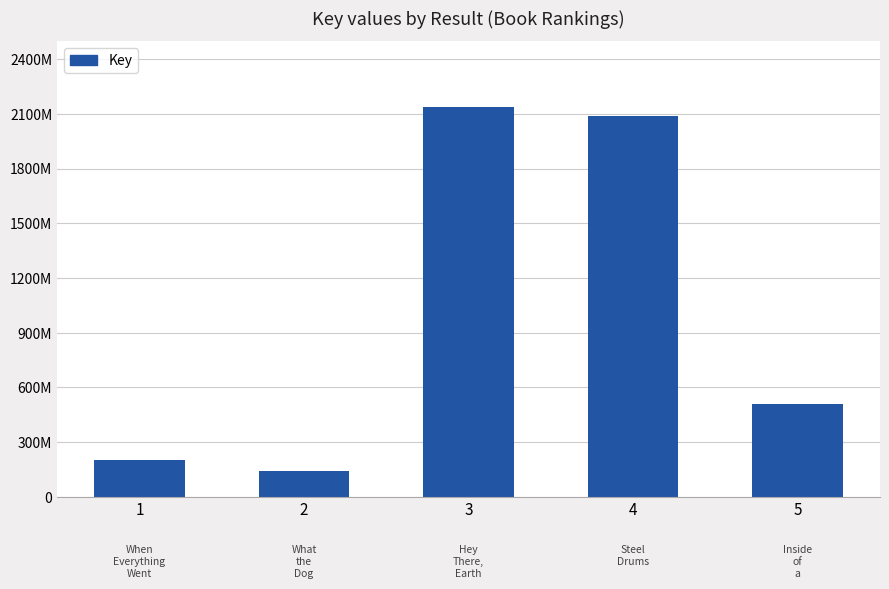

Read the value at 3.

2140716664